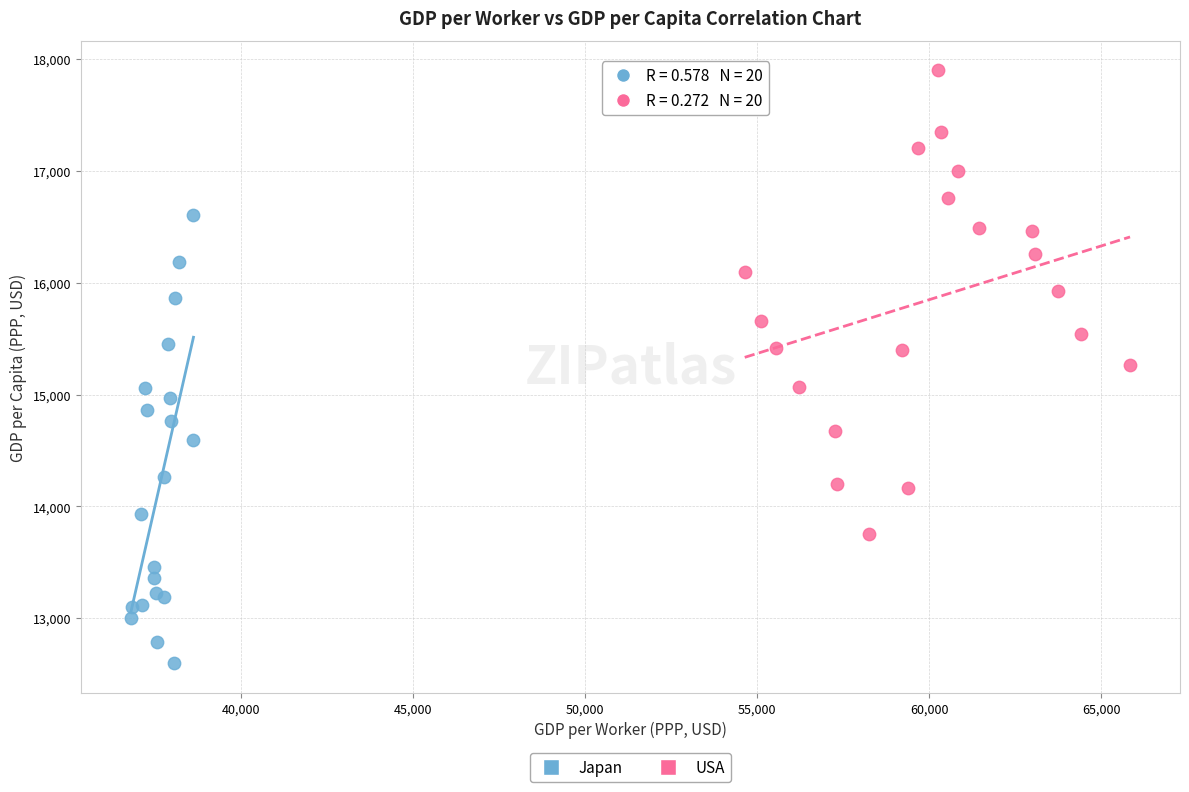

Which series reaches the maximum Y coordinate?

USA